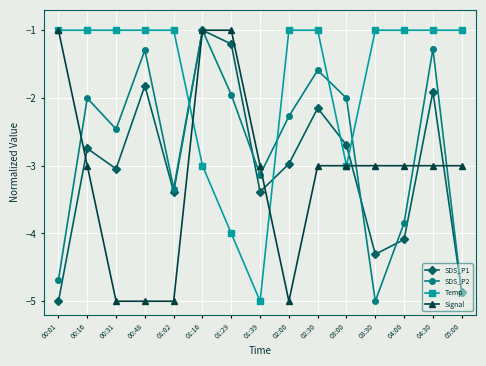

The value of Signal at 04:30 is -3.0. True or false?

True